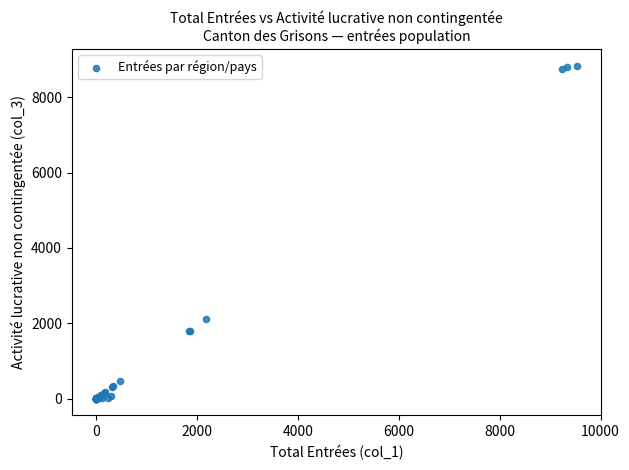

What Y value in the scatter plot is closest to 4420?

2119